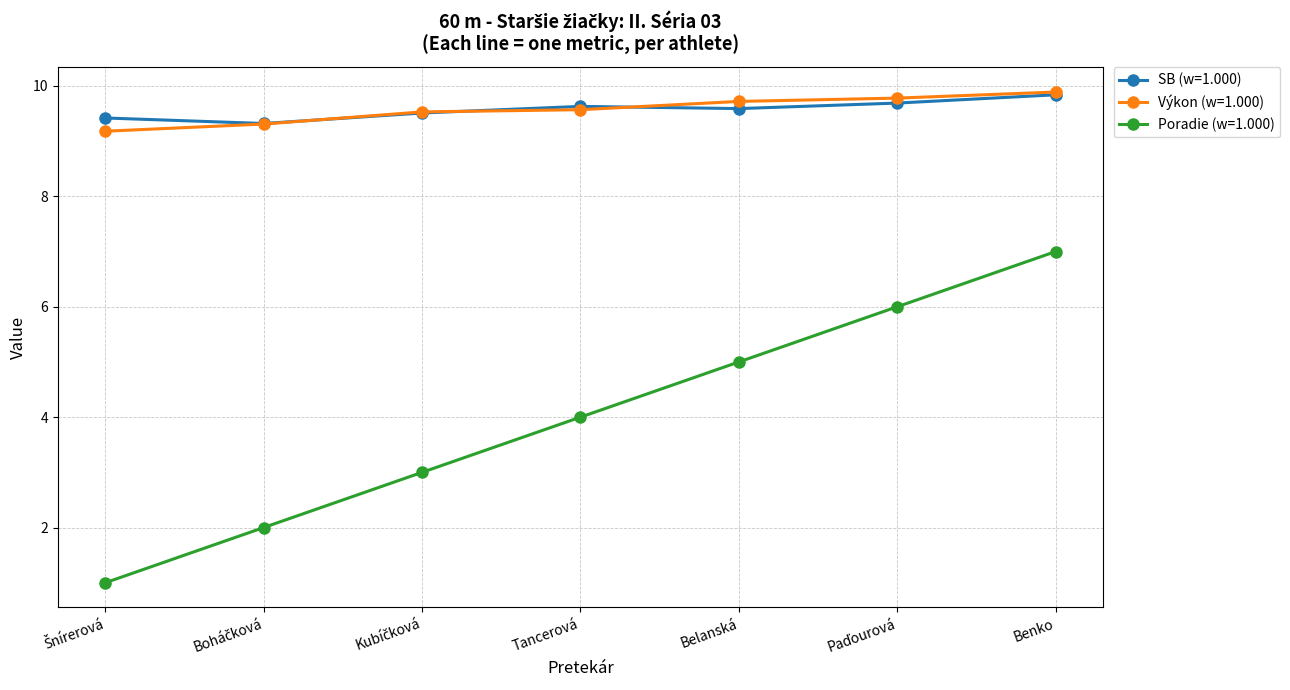

What are all the series names shown in the legend?

SB (w=1.000), Výkon (w=1.000), Poradie (w=1.000)